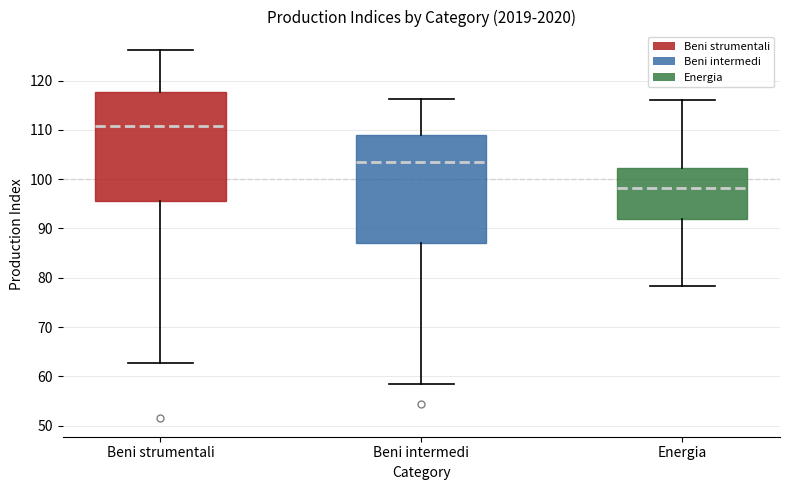

Reading left to right, transcribe this box plot: for each box, give where its median line is, the range the box spans, and where its two whiskers end, as read against the y-axis. The values are not printed on the chart, so give them approximately, as read against the axis.

Beni strumentali: median 111, box 96 to 118, whiskers 63 to 126
Beni intermedi: median 104, box 87 to 109, whiskers 58 to 116
Energia: median 98, box 92 to 102, whiskers 78 to 116